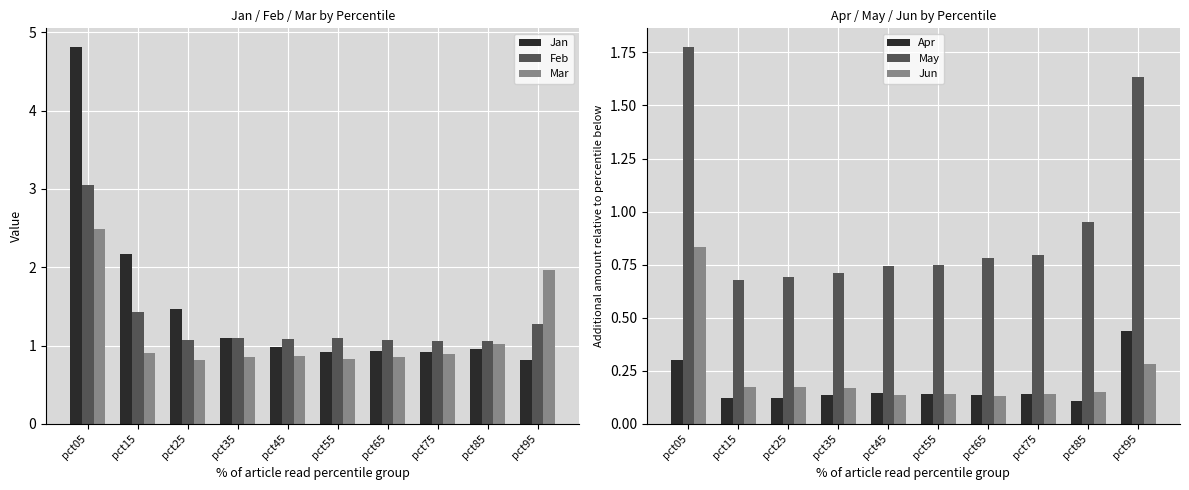

At how many categories does at least one series exceed 2?

2